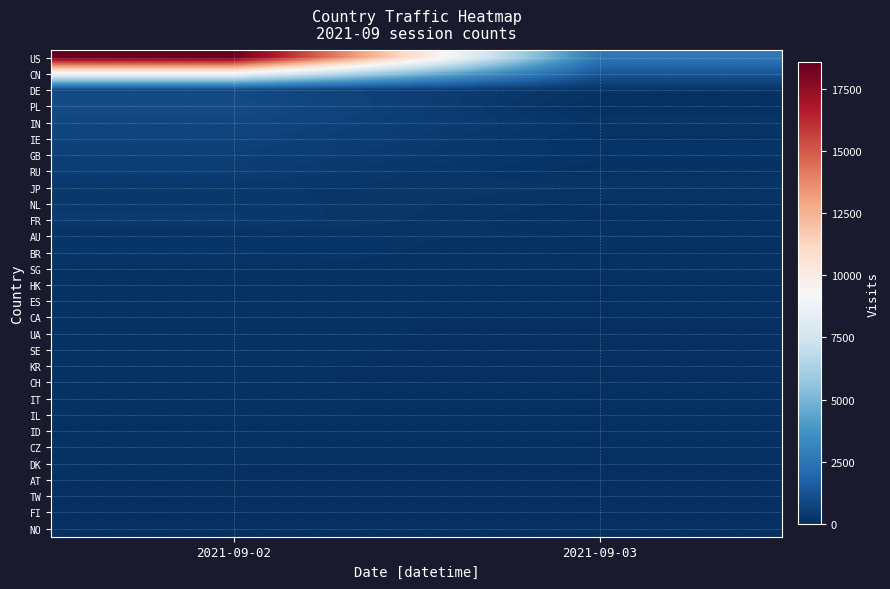

Reading left to right, extract all data points from this chart.

US: 2021-09-02=18567	2021-09-03=2630
CN: 2021-09-02=9065	2021-09-03=1361
DE: 2021-09-02=916	2021-09-03=171
PL: 2021-09-02=1029	2021-09-03=49
IN: 2021-09-02=817	2021-09-03=197
IE: 2021-09-02=699	2021-09-03=136
GB: 2021-09-02=552	2021-09-03=178
RU: 2021-09-02=478	2021-09-03=84
JP: 2021-09-02=302	2021-09-03=226
NL: 2021-09-02=341	2021-09-03=120
FR: 2021-09-02=378	2021-09-03=43
AU: 2021-09-02=143	2021-09-03=155
BR: 2021-09-02=243	2021-09-03=41
SG: 2021-09-02=115	2021-09-03=83
HK: 2021-09-02=92	2021-09-03=61
ES: 2021-09-02=140	2021-09-03=12
CA: 2021-09-02=110	2021-09-03=35
UA: 2021-09-02=132	2021-09-03=6
SE: 2021-09-02=110	2021-09-03=19
KR: 2021-09-02=78	2021-09-03=48
CH: 2021-09-02=94	2021-09-03=22
IT: 2021-09-02=108	2021-09-03=4
IL: 2021-09-02=103	2021-09-03=8
ID: 2021-09-02=61	2021-09-03=49
CZ: 2021-09-02=89	2021-09-03=7
DK: 2021-09-02=76	2021-09-03=15
AT: 2021-09-02=70	2021-09-03=13
TW: 2021-09-02=54	2021-09-03=26
FI: 2021-09-02=62	2021-09-03=12
NO: 2021-09-02=54	2021-09-03=8